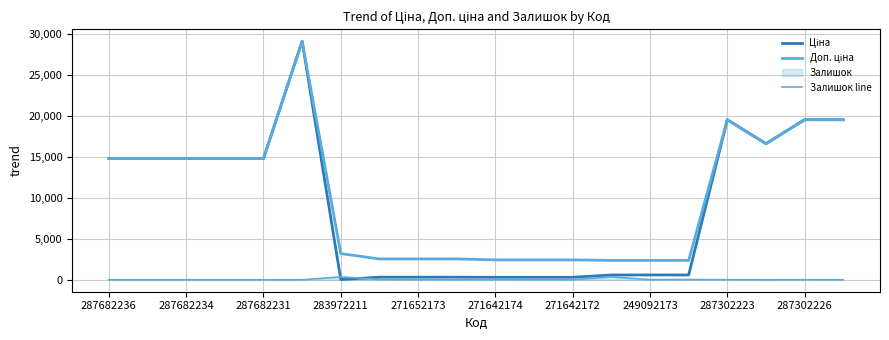

True or false: Доп. ціна and Ціна cross at least once.

False